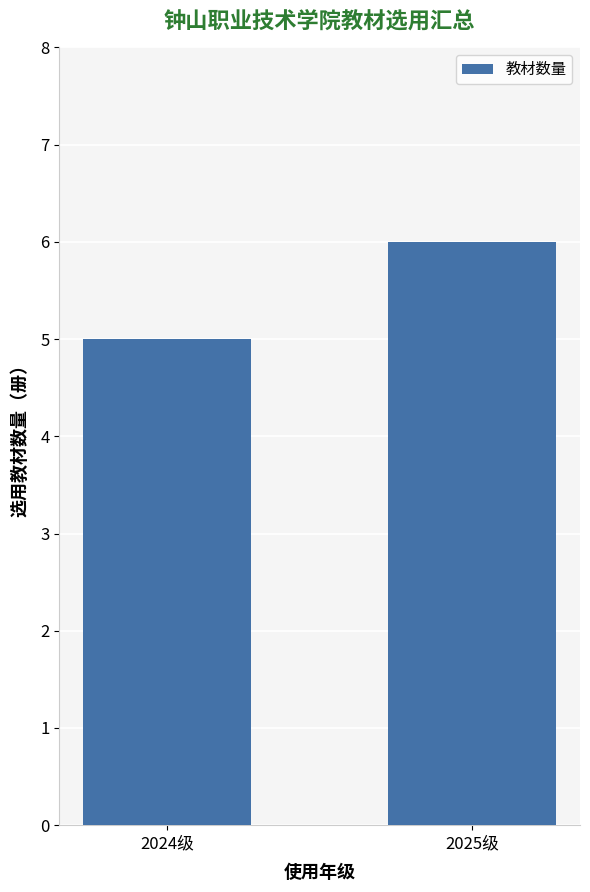

What value does the data have at 2025级?

6